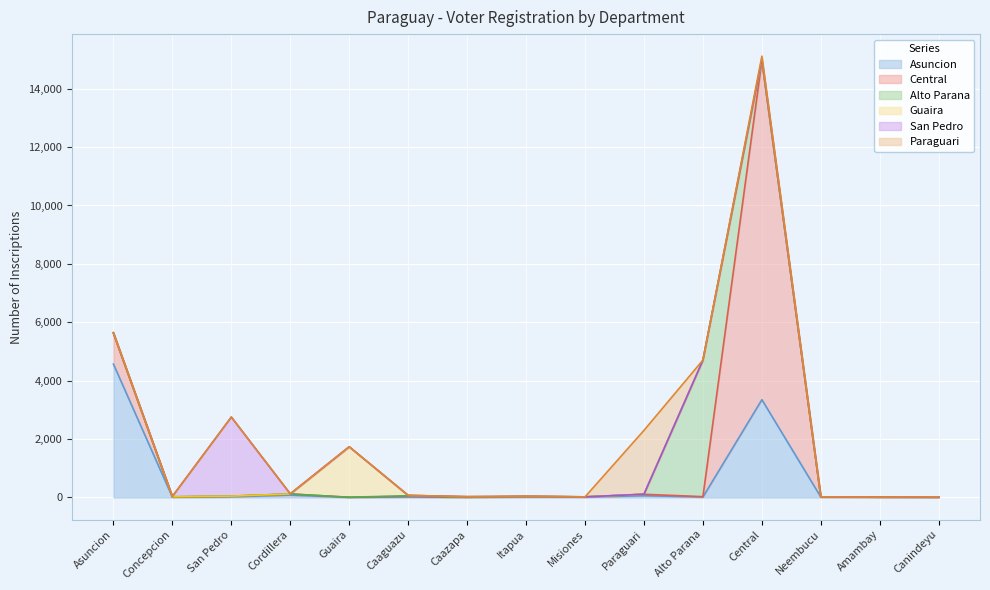

What are all the series names shown in the legend?

Asuncion, Central, Alto Parana, Guaira, San Pedro, Paraguari